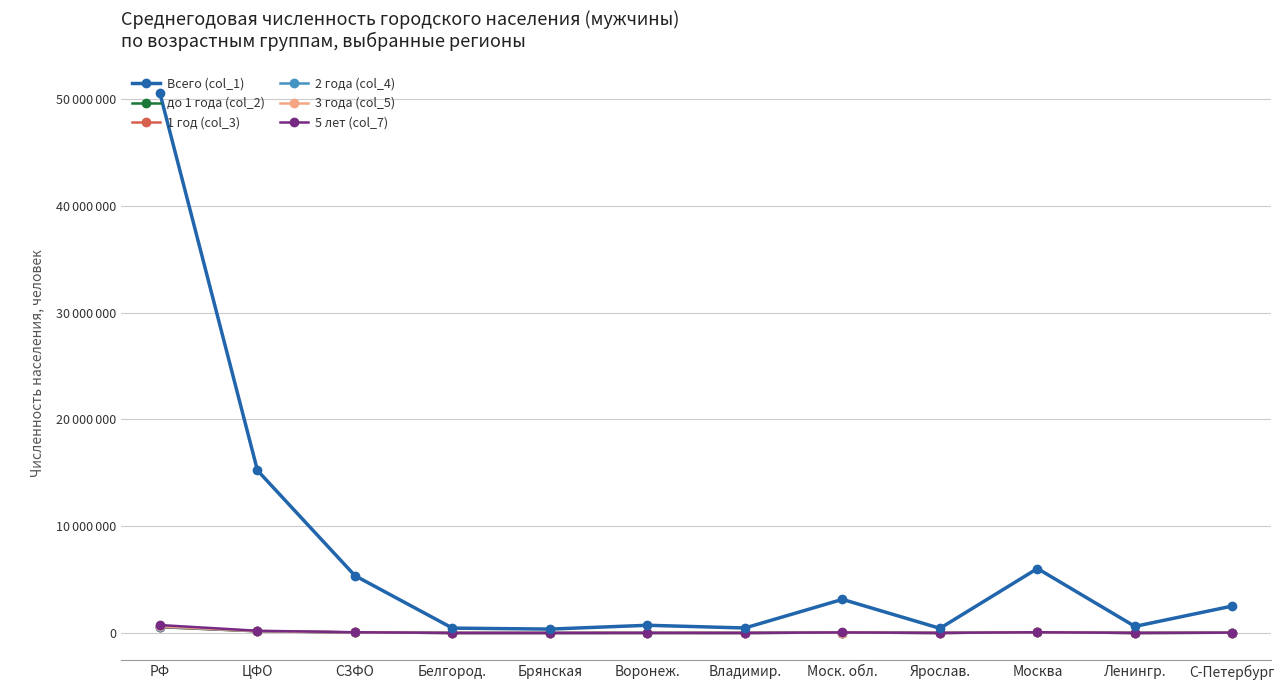

In Всего (col_1), how many points are higher than both neighbors (excluding endpoints)?

3